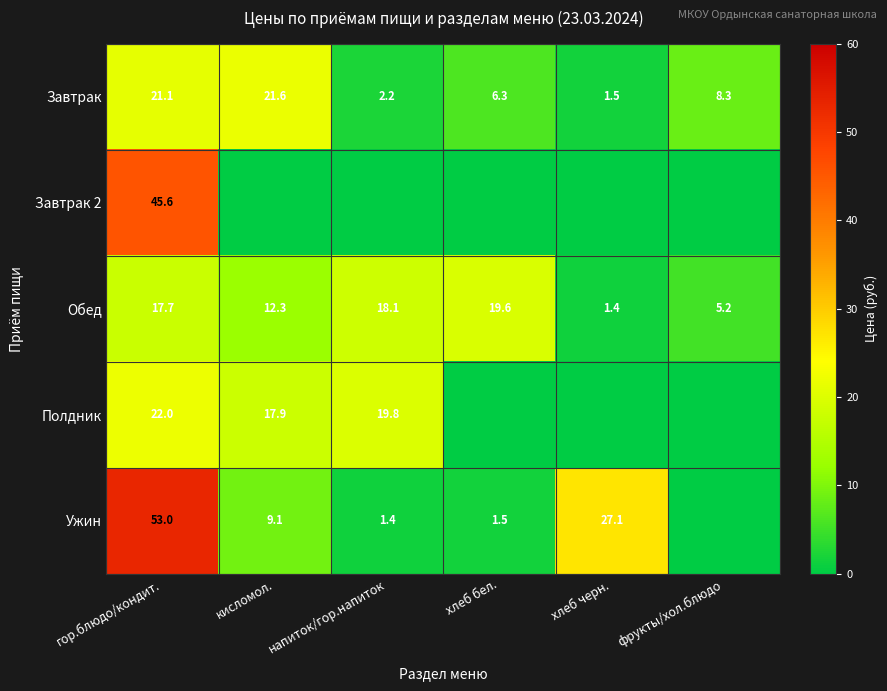

Which category has the highest value in the Обед series?

хлеб бел.